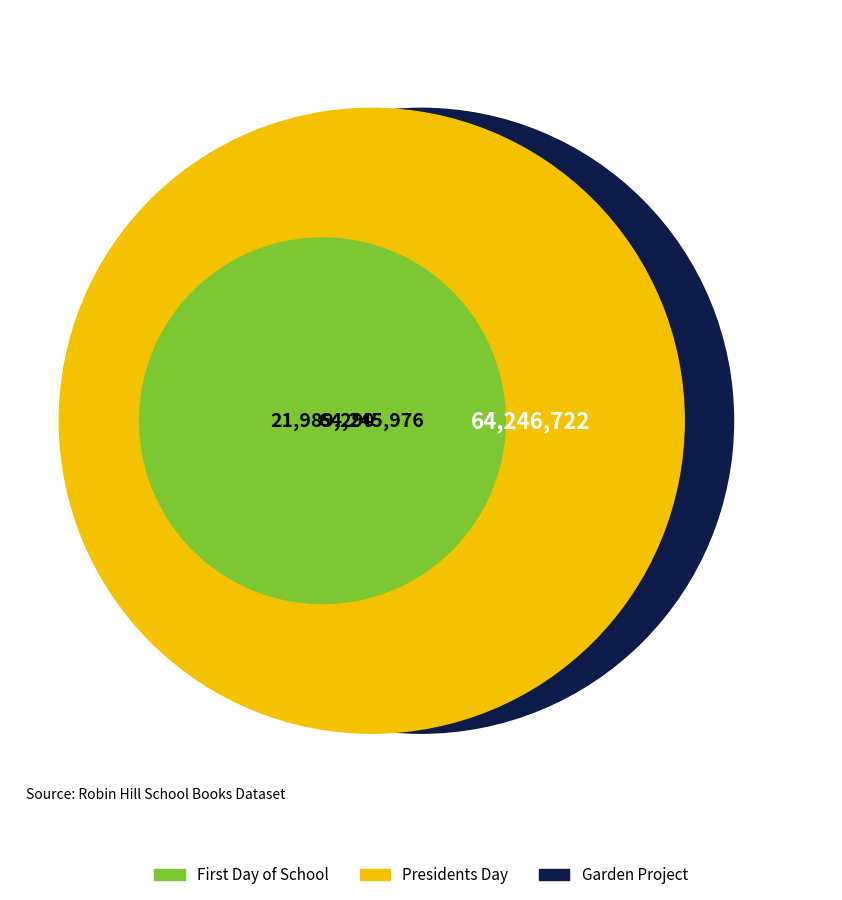

True or false: Election Day accounts for 3% of the total.

False